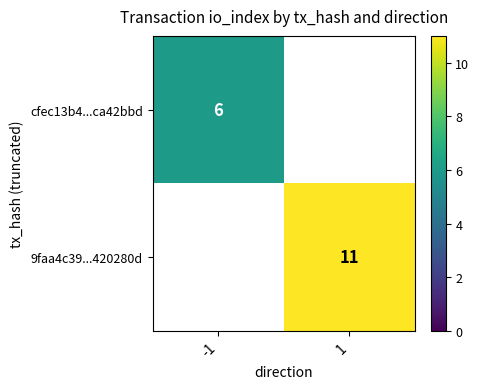

The cfec13b4...ca42bbd series shows 6 at -1. True or false?

True